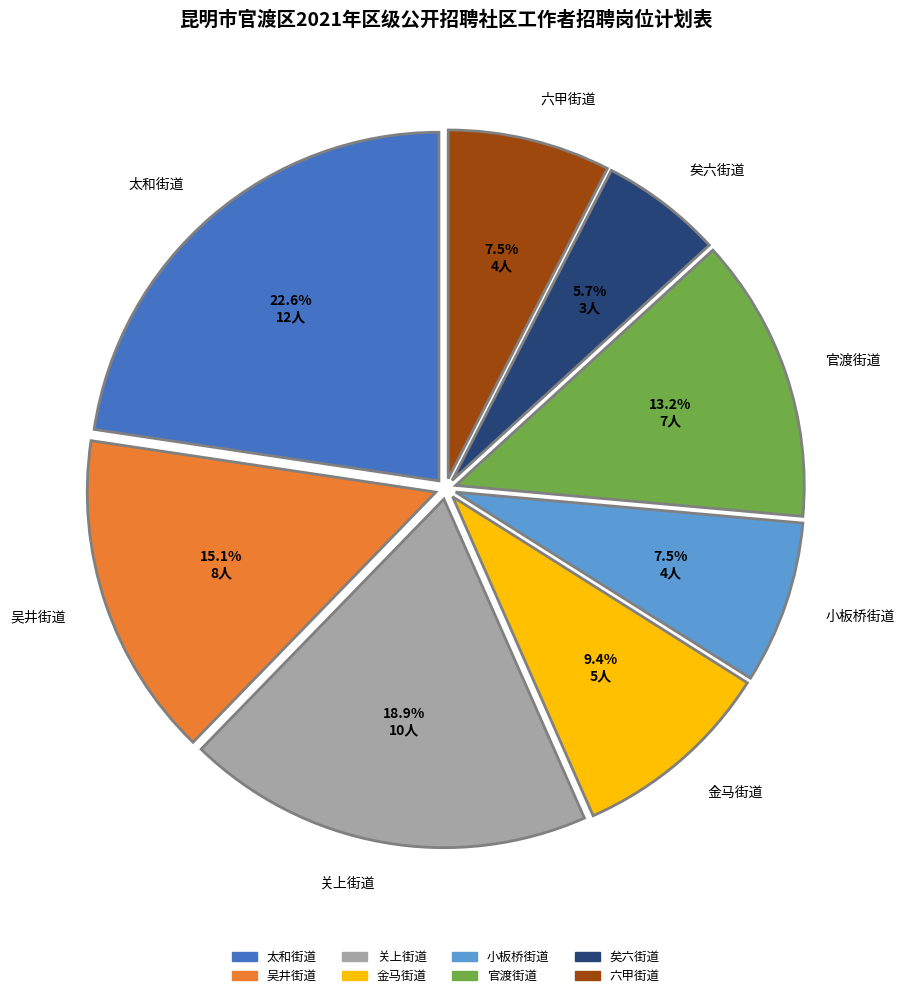

Is 吴井街道 the majority of the pie?

No